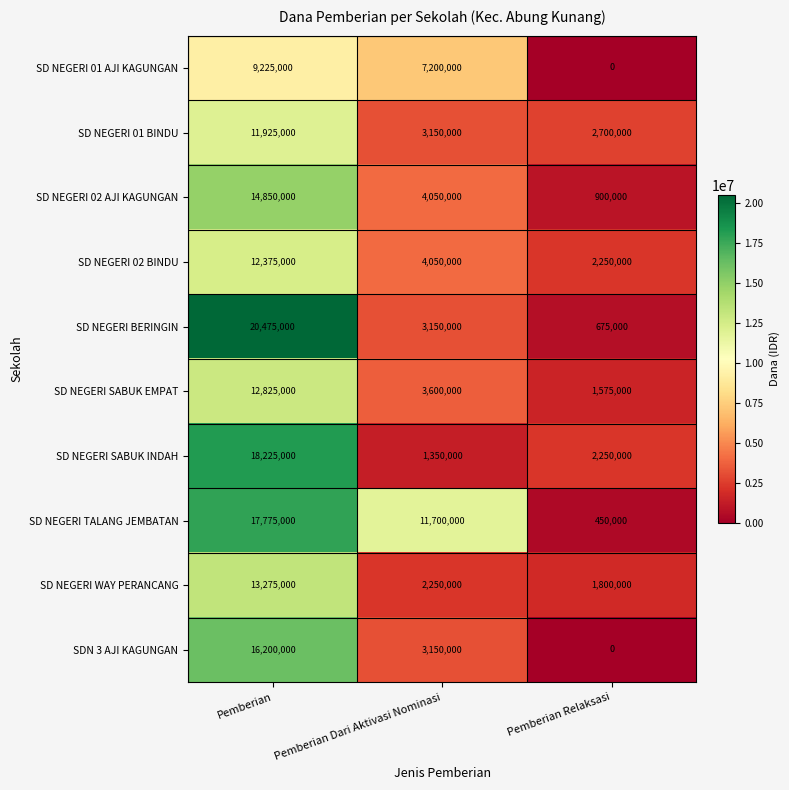

What is the highest value of the SD NEGERI TALANG JEMBATAN series?

17775000